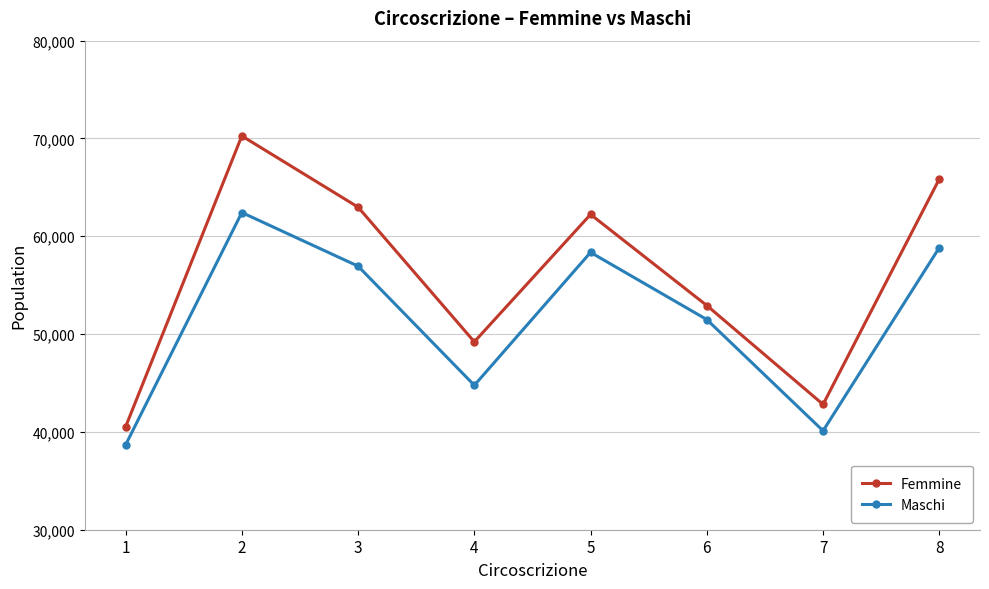

Rank the series by their maximum value, from lowest to highest.

Maschi, Femmine